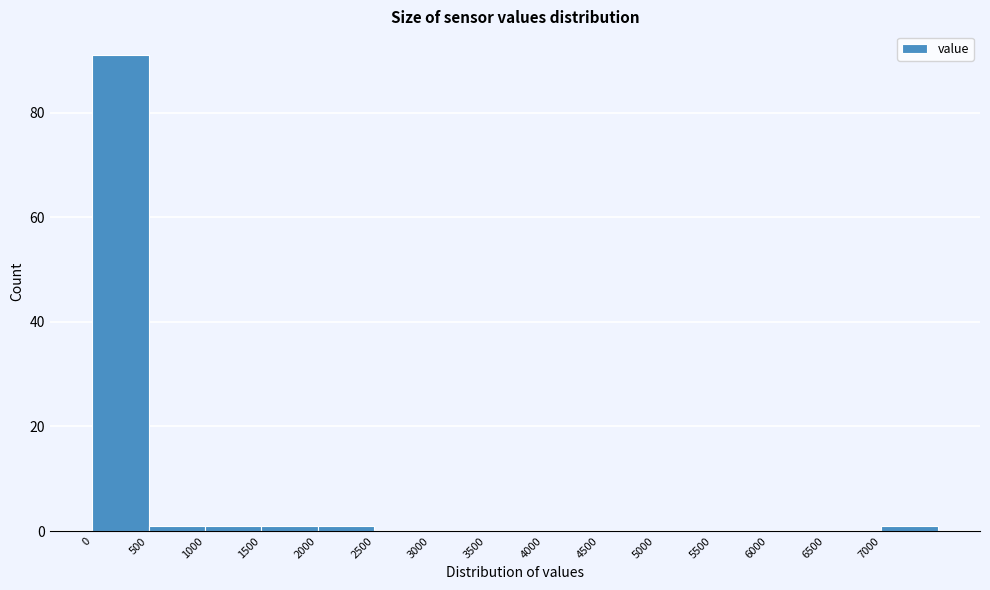

What is the height of the bar covering 0 to 500 on the x-axis? The values are not printed on the chart, so give them approximately, as read against the axis.

92